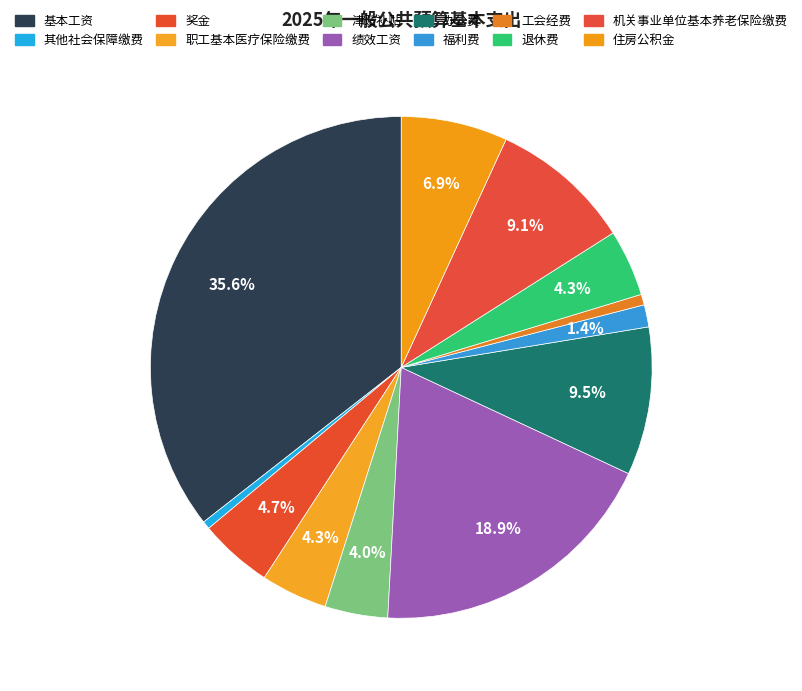

How many slices are in this pie chart?

12